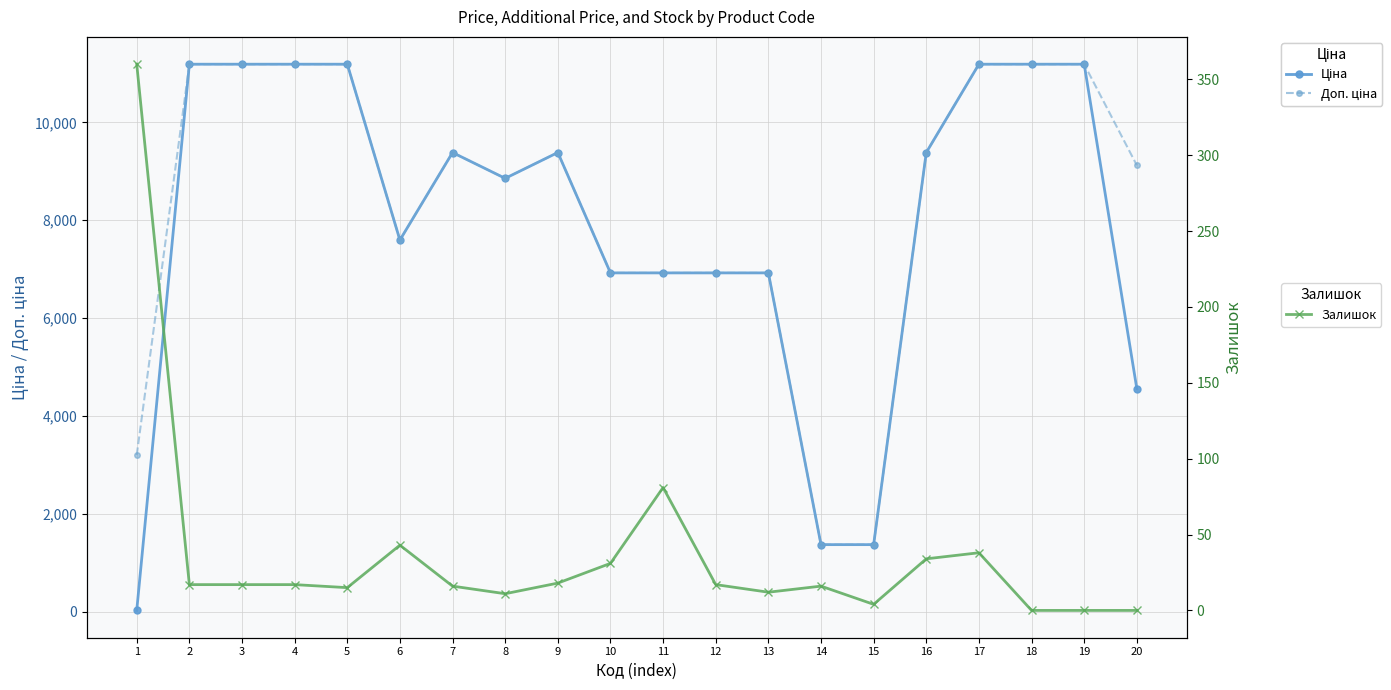

Reading right to left, what are all the values shown in this chart?

Ціна: 4561.9	11188.2	11188.2	11188.2	9384.0	1375.4	1375.4	6925.7	6925.7	6925.7	6925.7	9384.0	8856.7	9384.0	7596.5	11188.2	11188.2	11188.2	11188.2	32.0
Доп. ціна: 9123.7	11188.2	11188.2	11188.2	9384.0	1375.0	1375.0	6925.7	6925.7	6925.7	6925.7	9384.0	8856.7	9384.0	7596.5	11188.2	11188.2	11188.2	11188.2	3205.0
Залишок: 0.0	0.0	0.0	38.0	34.0	4.0	16.0	12.0	17.0	81.0	31.0	18.0	11.0	16.0	43.0	15.0	17.0	17.0	17.0	360.0